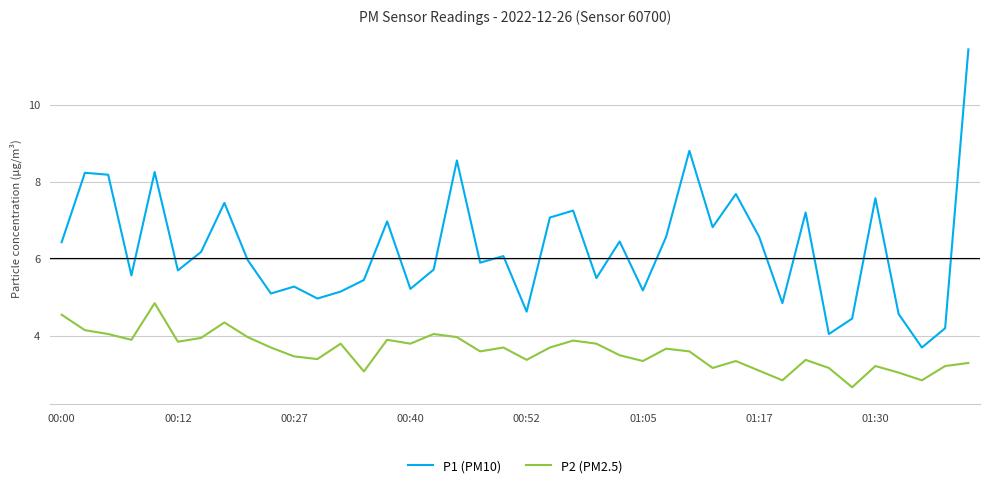

What are all the series names shown in the legend?

P1 (PM10), P2 (PM2.5)